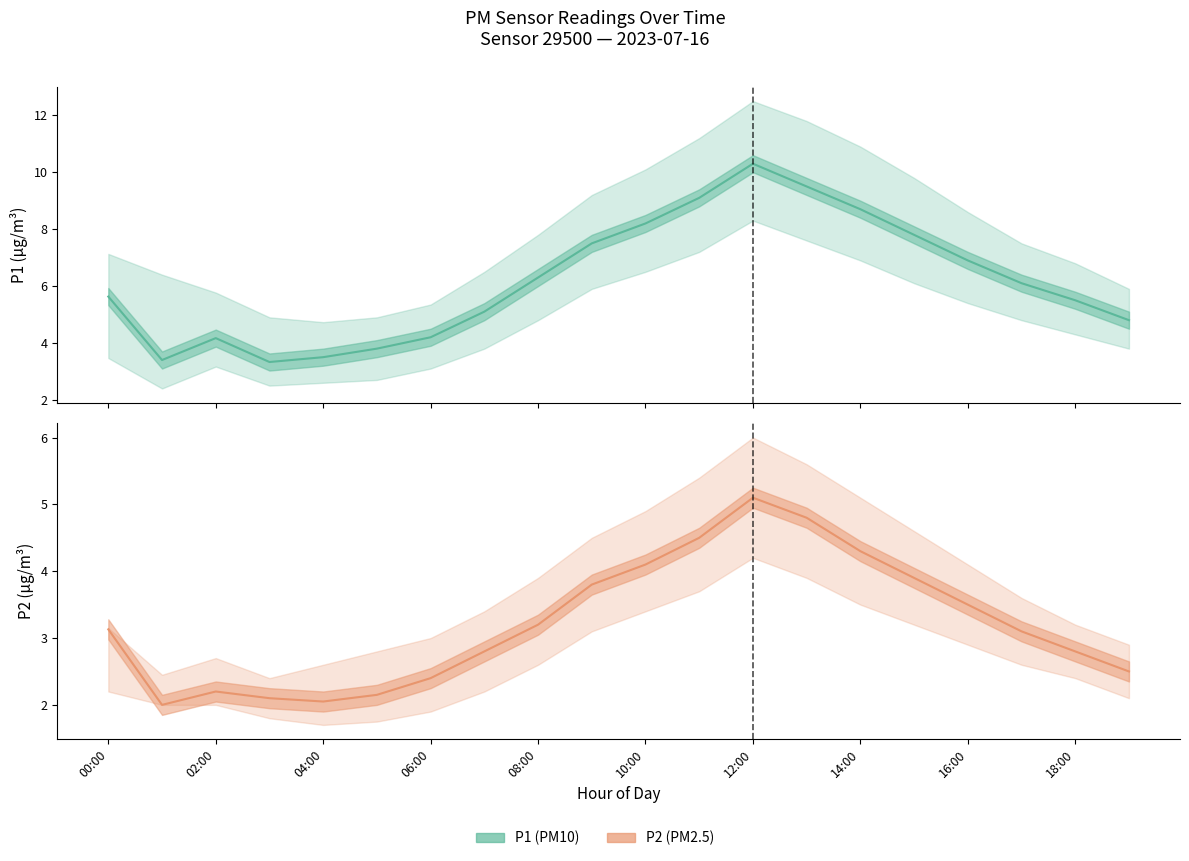

How many values in the P1 series exceed 6?

10